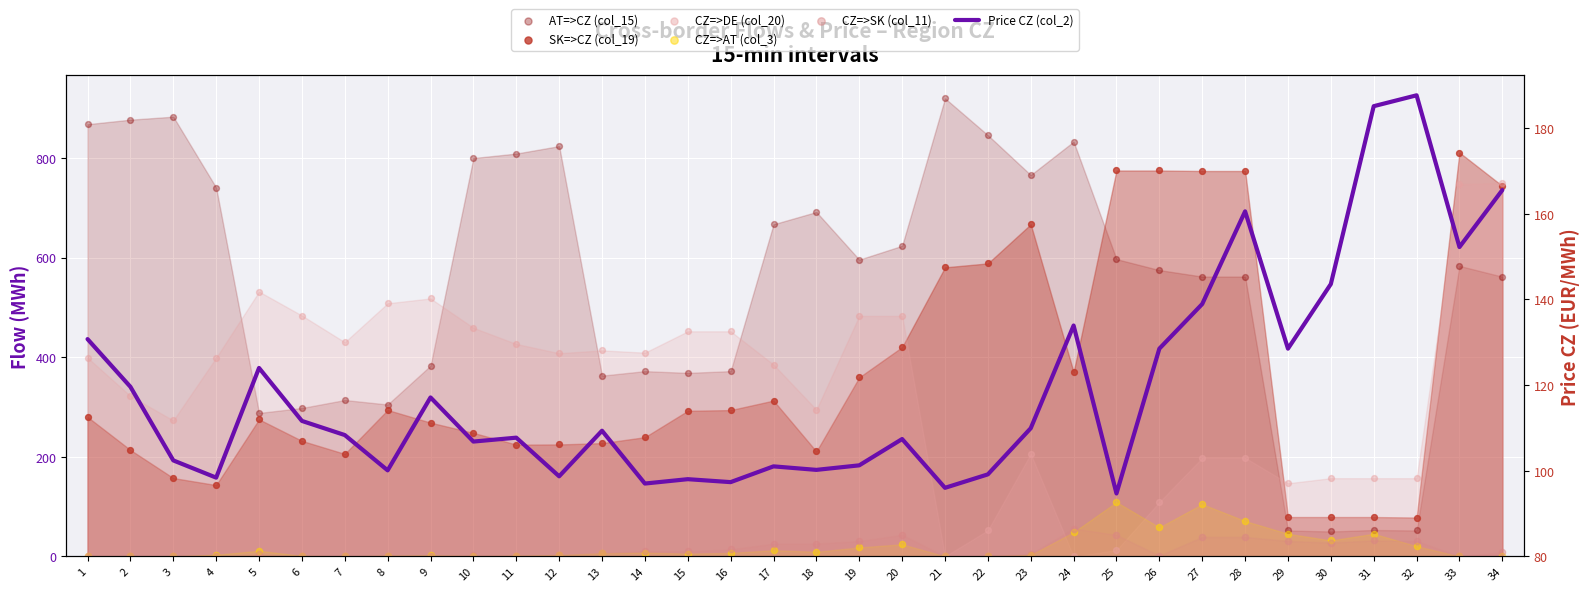

At how many categories does at least one series exceed 507?

24